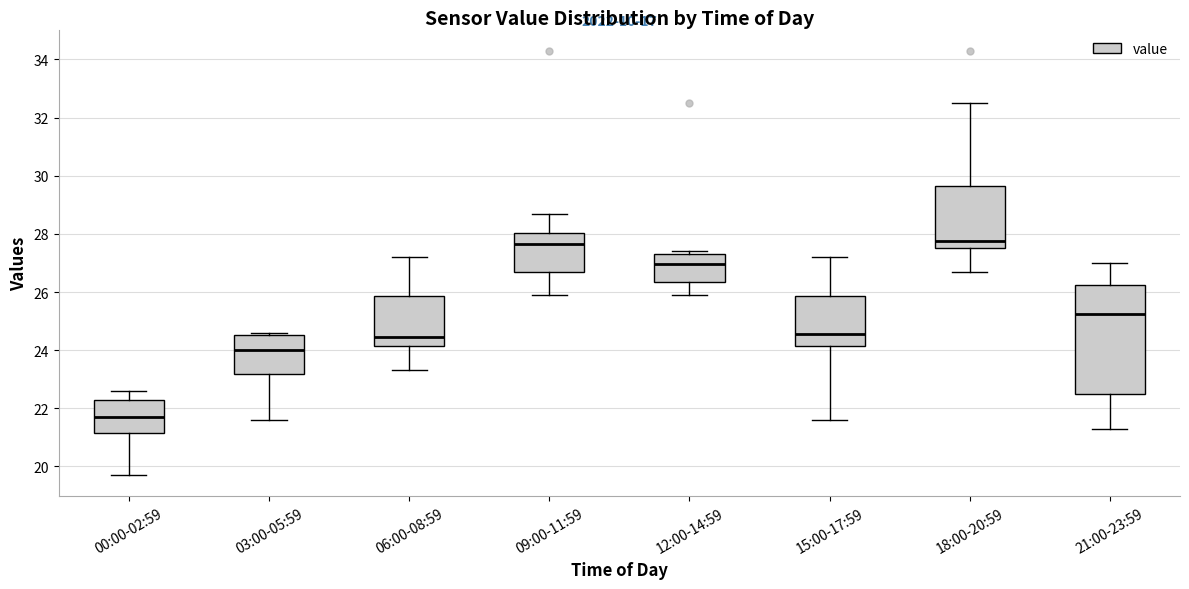

Reading left to right, transcribe this box plot: for each box, give where its median line is, the range the box spans, and where its two whiskers end, as read against the y-axis. The values are not printed on the chart, so give them approximately, as read against the axis.

00:00-02:59: median 21.8, box 21.2 to 22.4, whiskers 19.8 to 22.6
03:00-05:59: median 24.0, box 23.2 to 24.6, whiskers 21.6 to 24.6 (just above the box's upper edge)
06:00-08:59: median 24.4, box 24.2 to 25.8, whiskers 23.4 to 27.2
09:00-11:59: median 27.6, box 26.8 to 28.0, whiskers 26.0 to 28.8
12:00-14:59: median 27.0, box 26.4 to 27.4, whiskers 26.0 to 27.4 (just above the box's upper edge)
15:00-17:59: median 24.6, box 24.2 to 25.8, whiskers 21.6 to 27.2
18:00-20:59: median 27.8, box 27.6 to 29.6, whiskers 26.8 to 32.6
21:00-23:59: median 25.2, box 22.6 to 26.2, whiskers 21.4 to 27.0